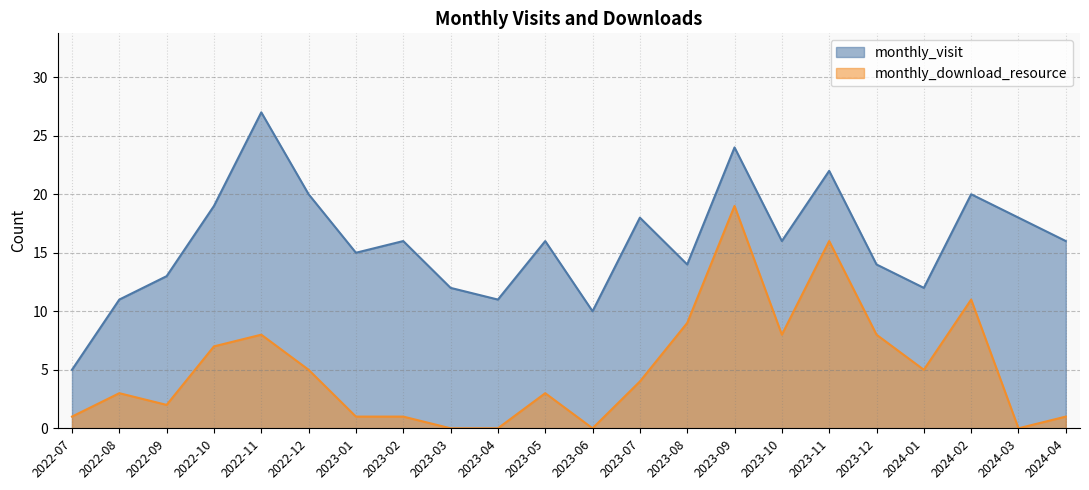

True or false: monthly_download_resource and monthly_visit intersect in this chart.

False